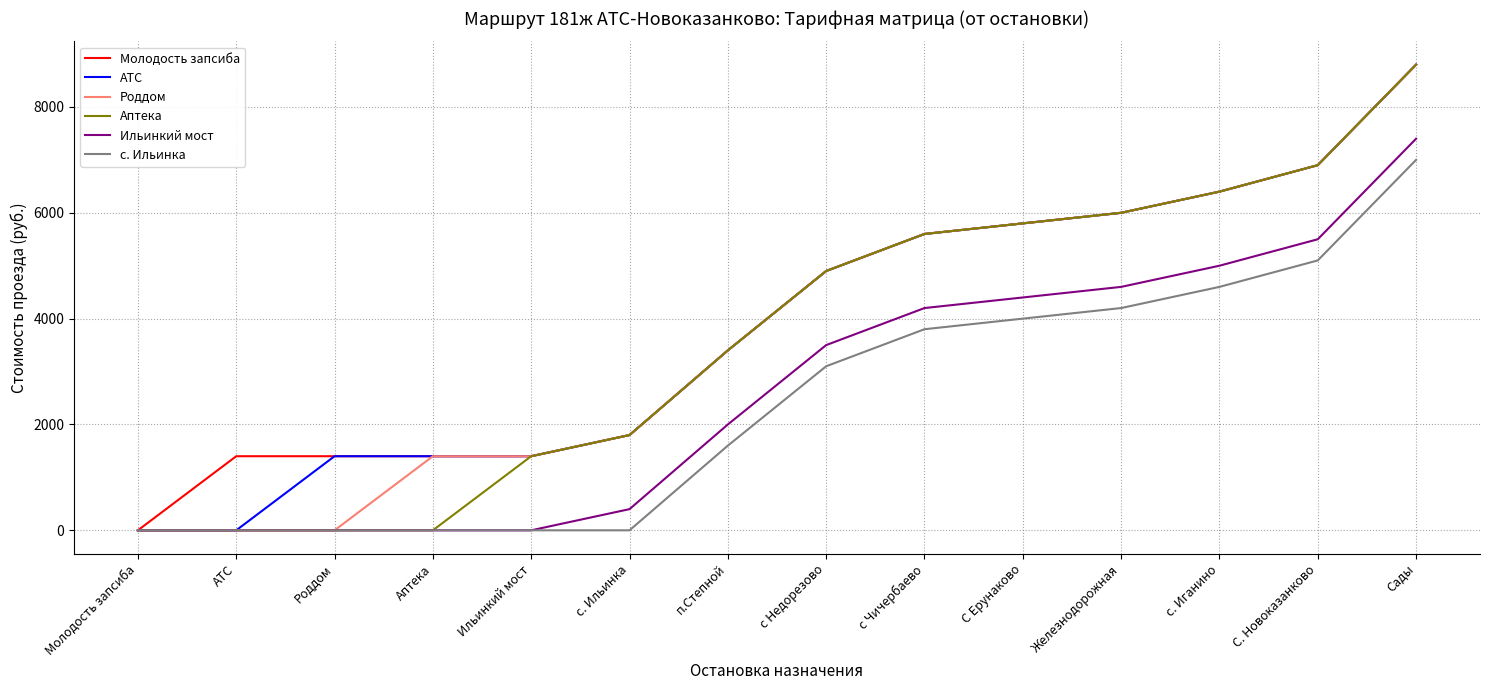

What is the difference between the highest and lowest values at с. Иганино?

1800